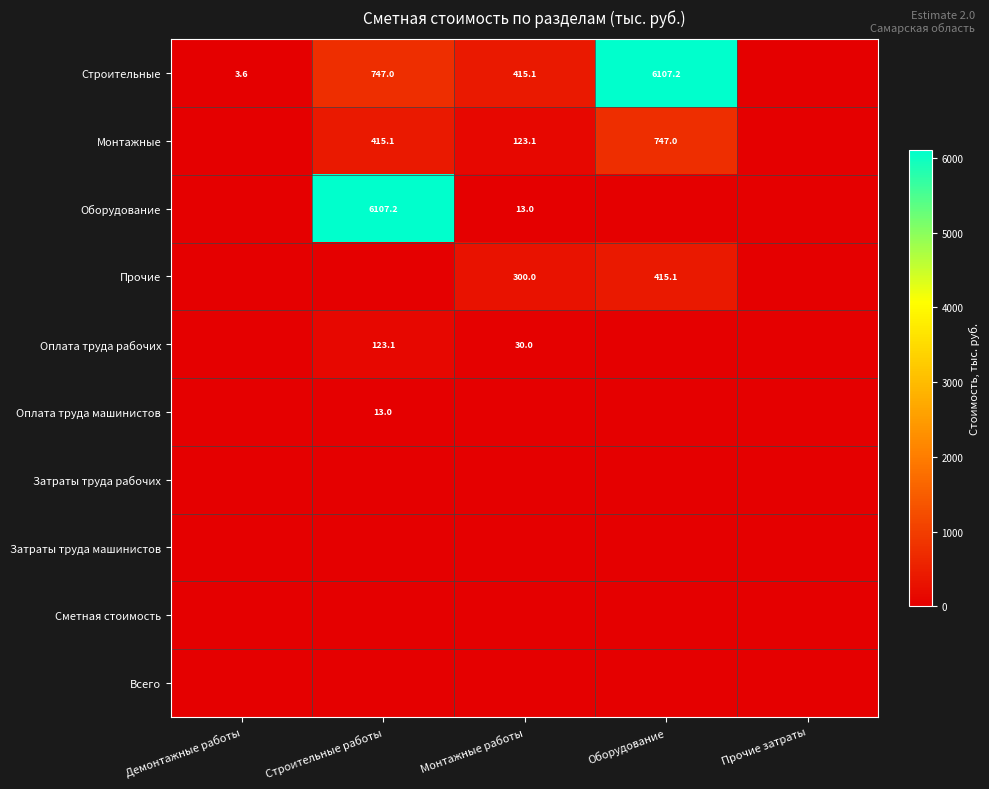

The Строительные series shows 10374.5 at Оборудование. True or false?

False